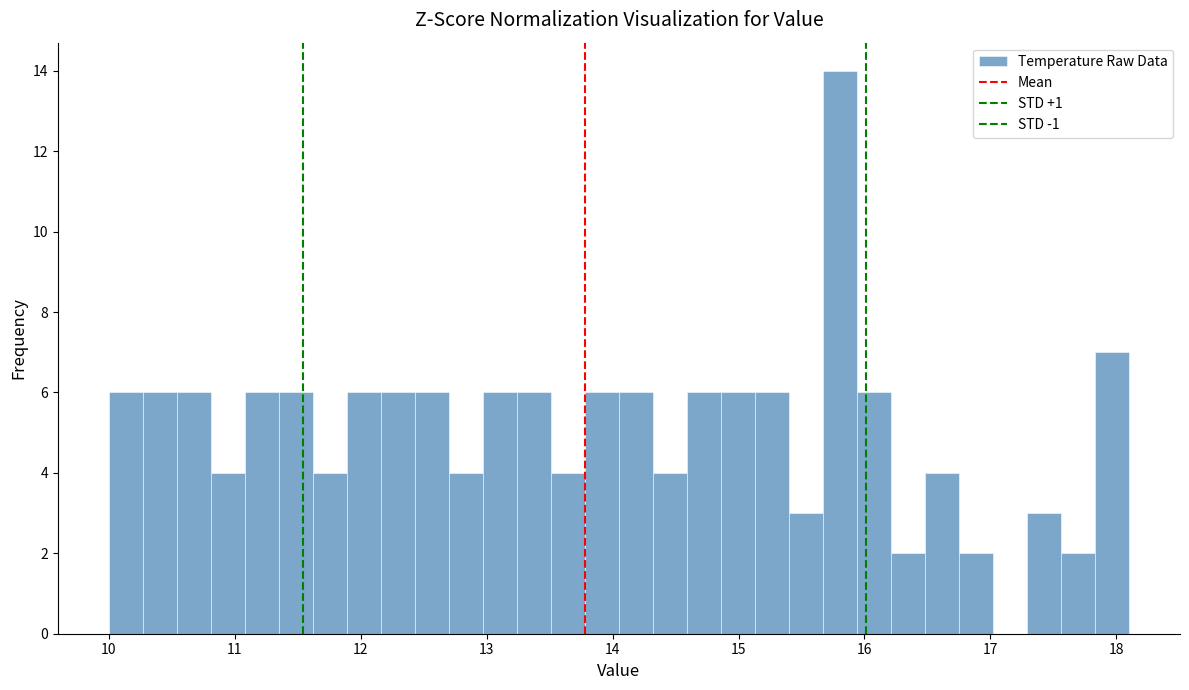

Around what value on the x-axis is the tallest bar? Give the approximate position of its centre, as read against the axis.

15.8